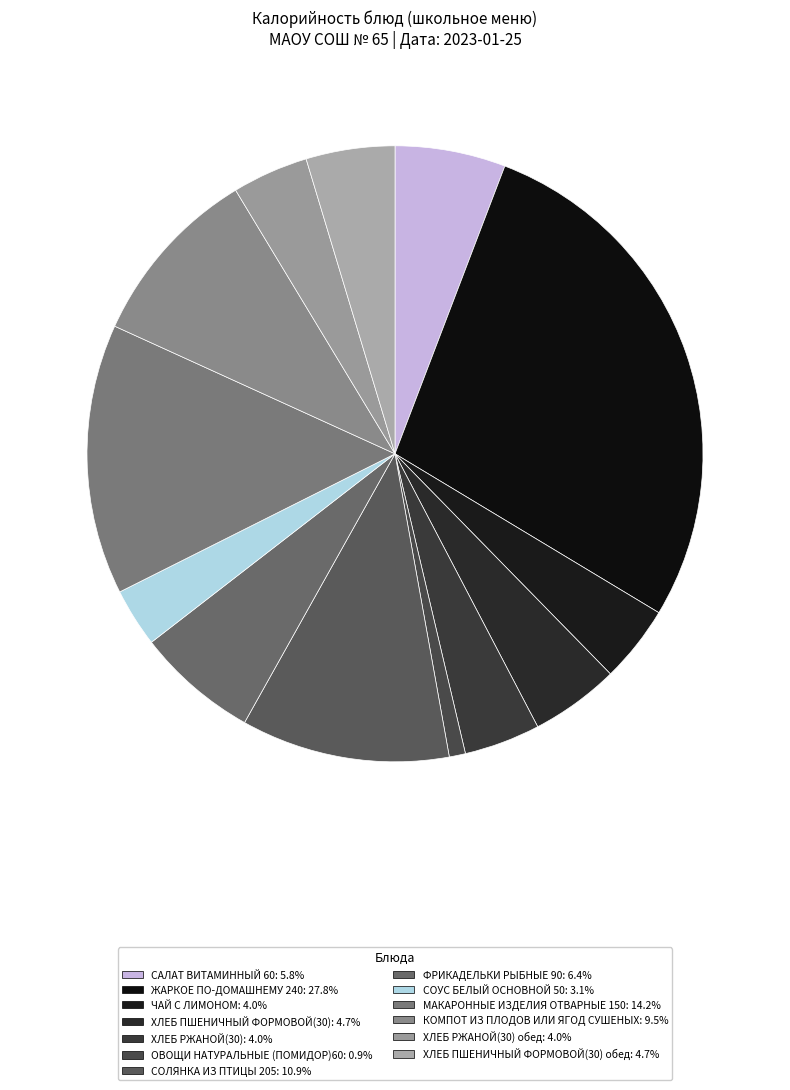

How many segments does this pie chart have?

13